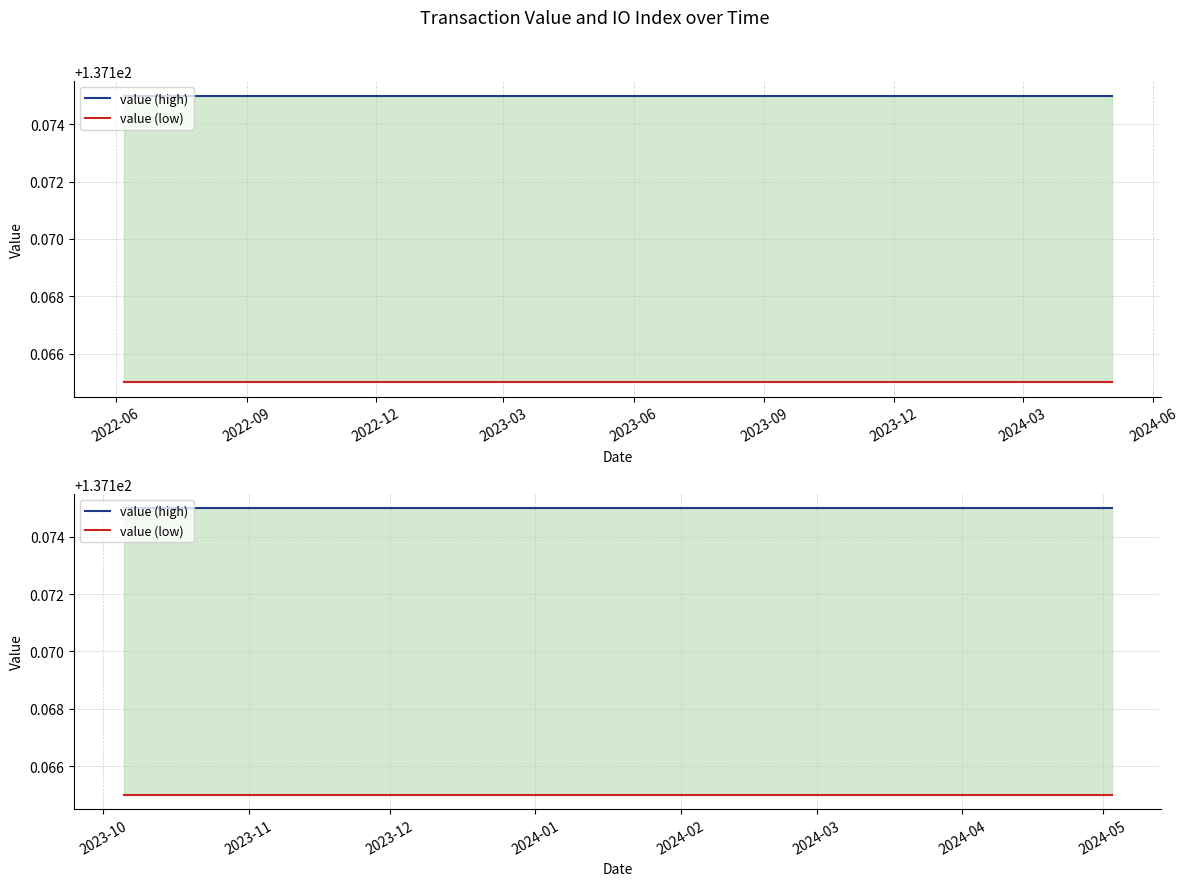

The value of value (low) at 2022-12 is 187.7. True or false?

False